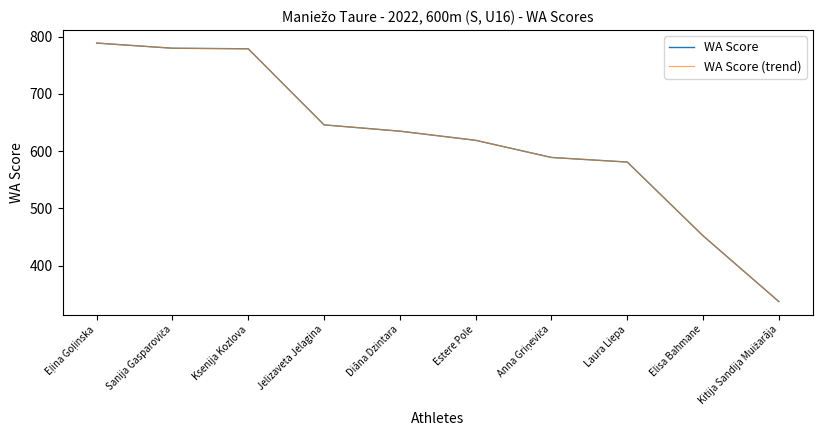

Does the chart display data point markers on the line(s)?

No